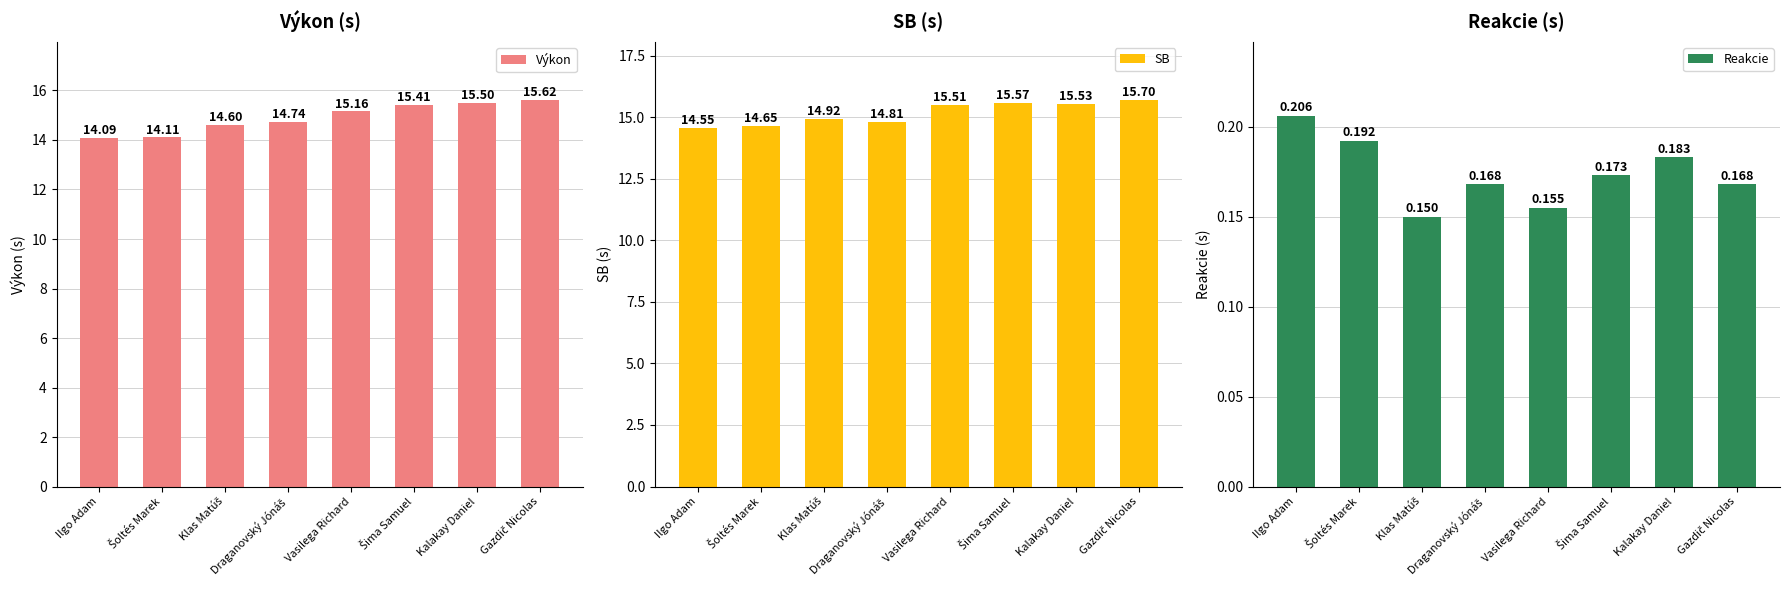

Is it true that SB equals 26.3 at Draganovský Jónáš?

False